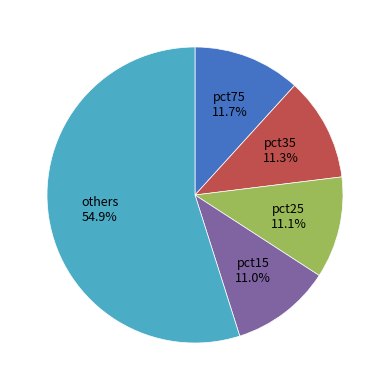

Does pct35 account for over 50% of the chart?

No